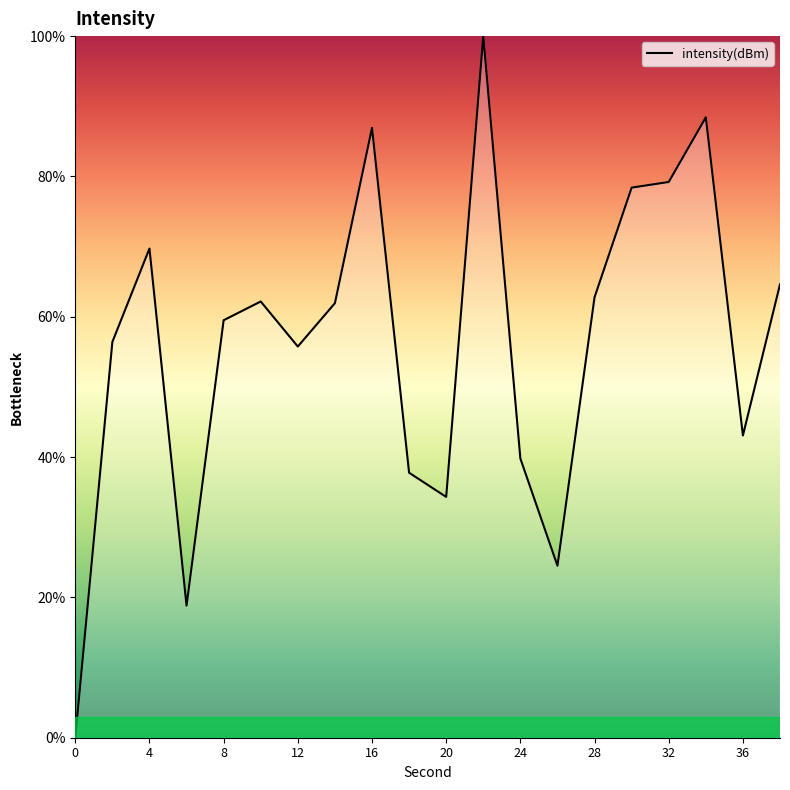

What is the maximum value shown in the chart?

100.0